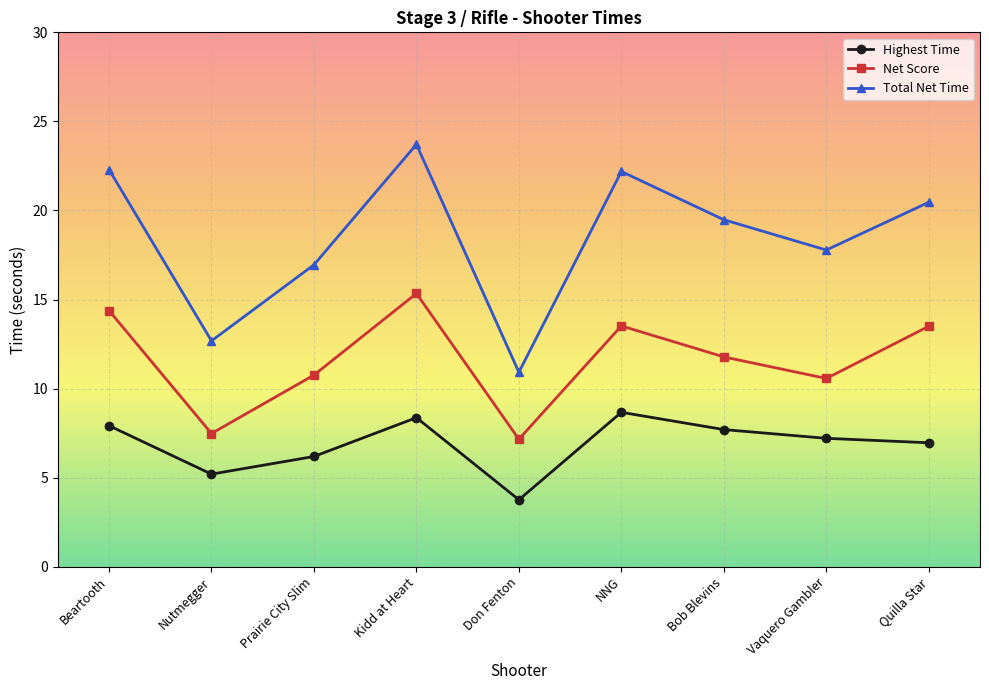

How many categories are shown in the chart?

9